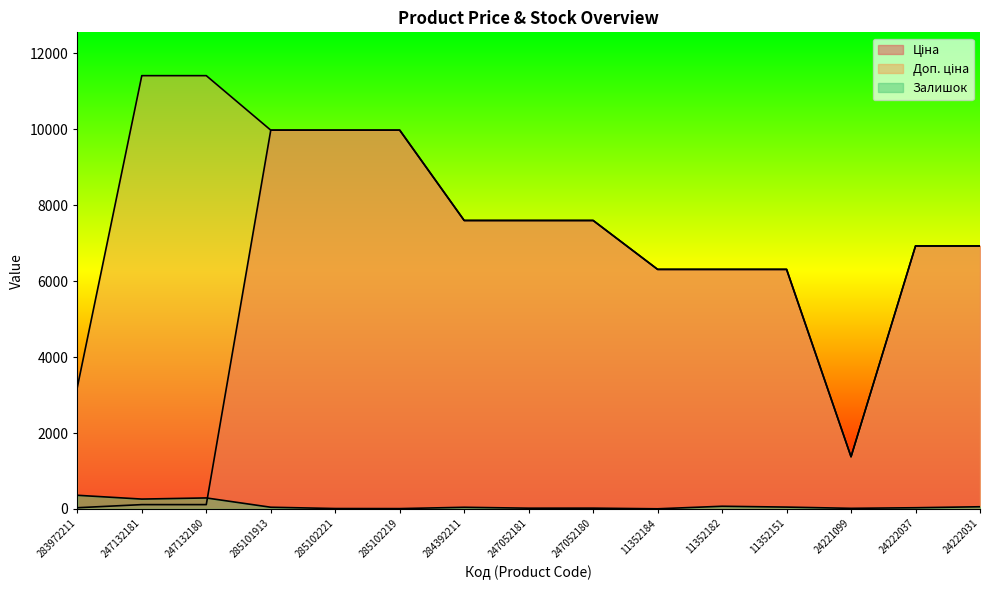

Reading right to left, extract all data points from this chart.

Ціна: 6925.7	6925.7	1375.4	6308.8	6308.8	6308.8	7596.5	7596.5	7596.5	9975.0	9975.0	9975.0	114.1	114.1	32.0
Доп. ціна: 6925.7	6925.7	1375.0	6308.8	6308.8	6308.8	7596.5	7596.5	7596.5	9975.0	9975.0	9975.0	11410.0	11410.0	3205.0
Залишок: 58.0	32.0	16.0	49.0	71.0	4.0	21.0	20.0	44.0	9.0	11.0	45.0	290.0	260.0	360.0